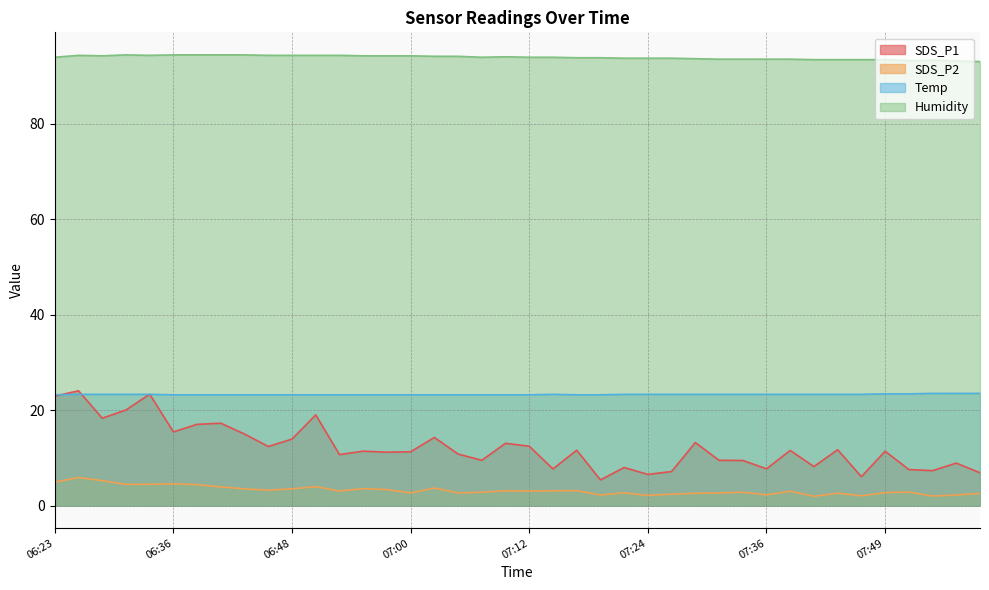

True or false: Humidity and SDS_P1 intersect in this chart.

False